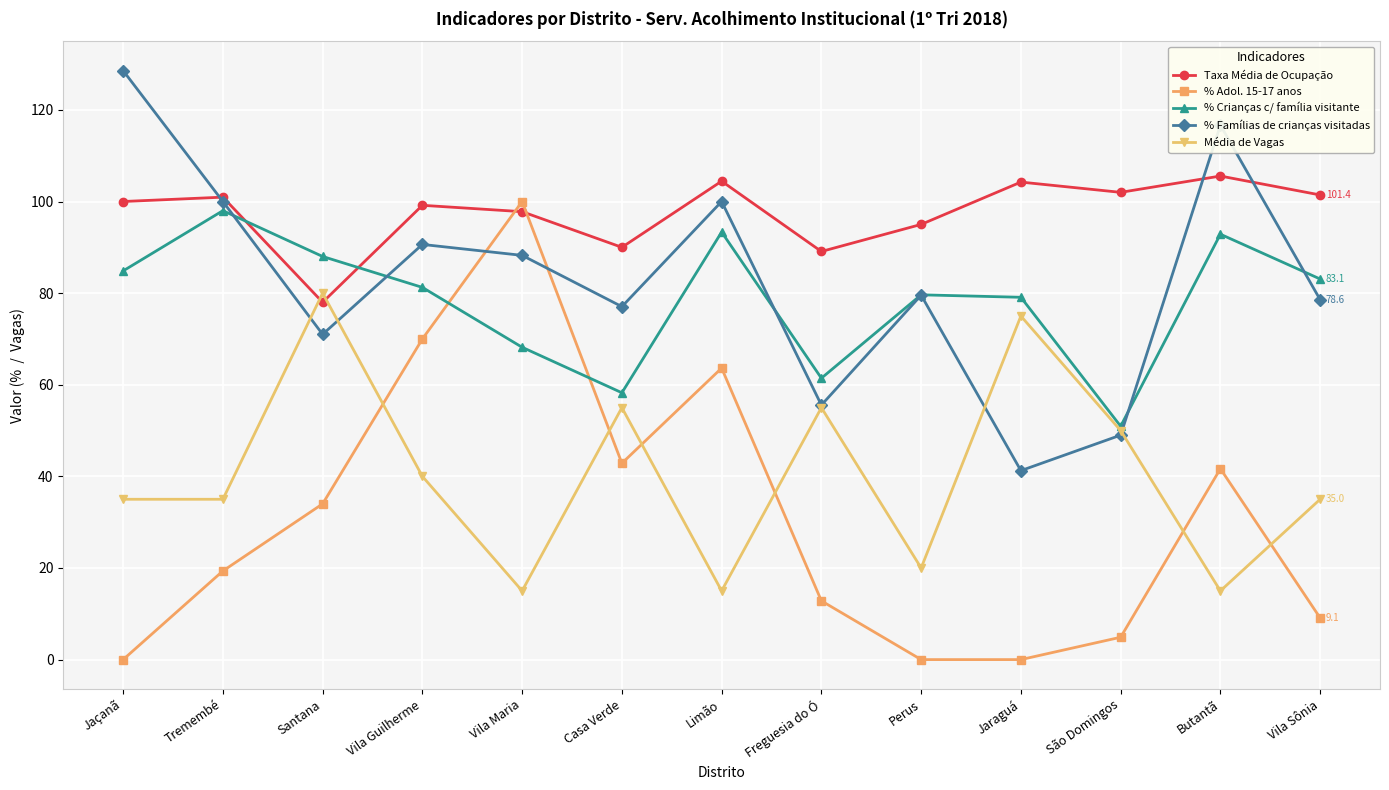

True or false: % Crianças c/ família visitante has more than 2 points higher than both neighbors.

True